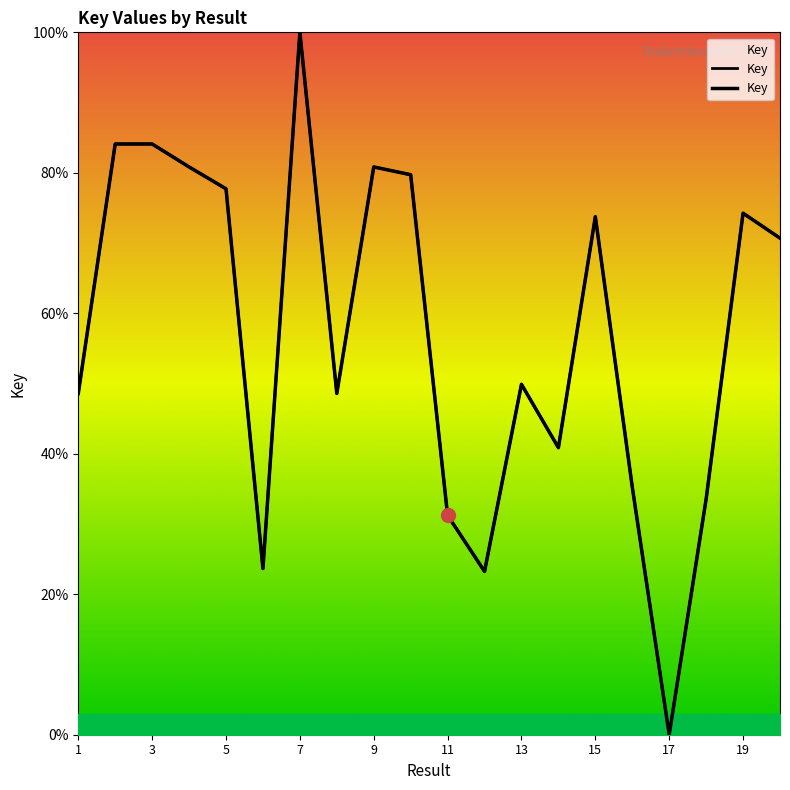

How many categories are shown in the chart?

20